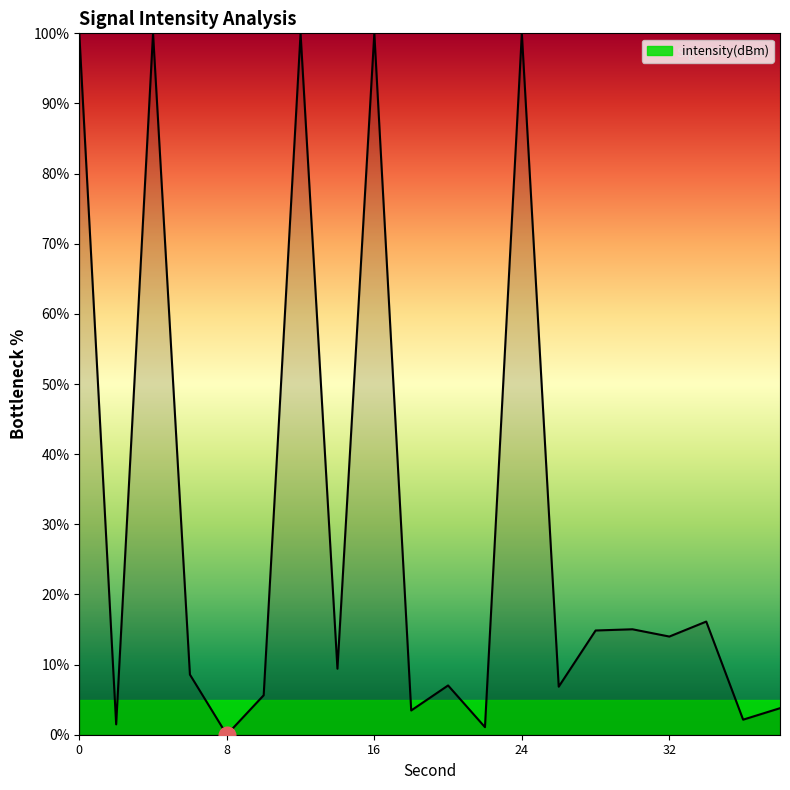

What is the maximum value shown in the chart?

100.0